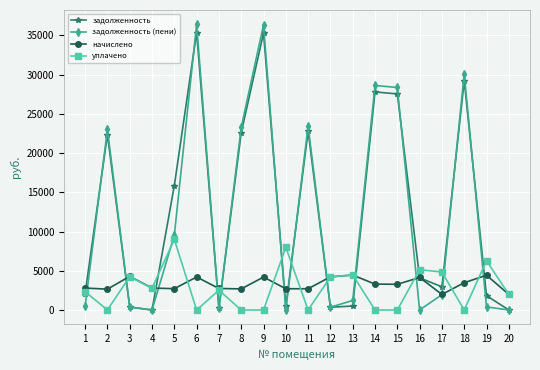

Which series has the widest spread of values?

задолженность (пени)